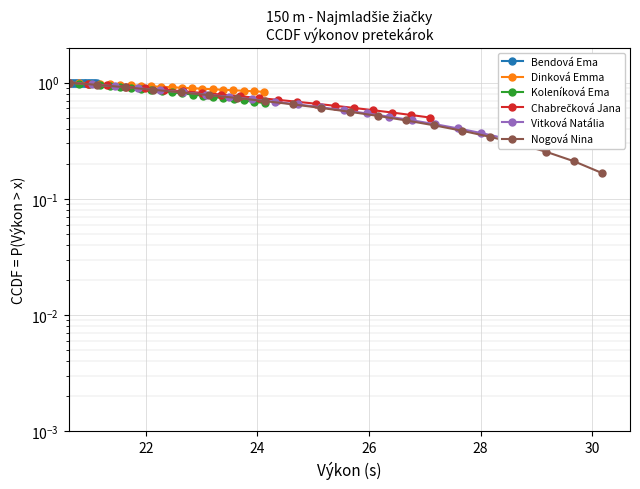

What is the difference between the second highest and minimum values in the Dinková Emma series?

0.2